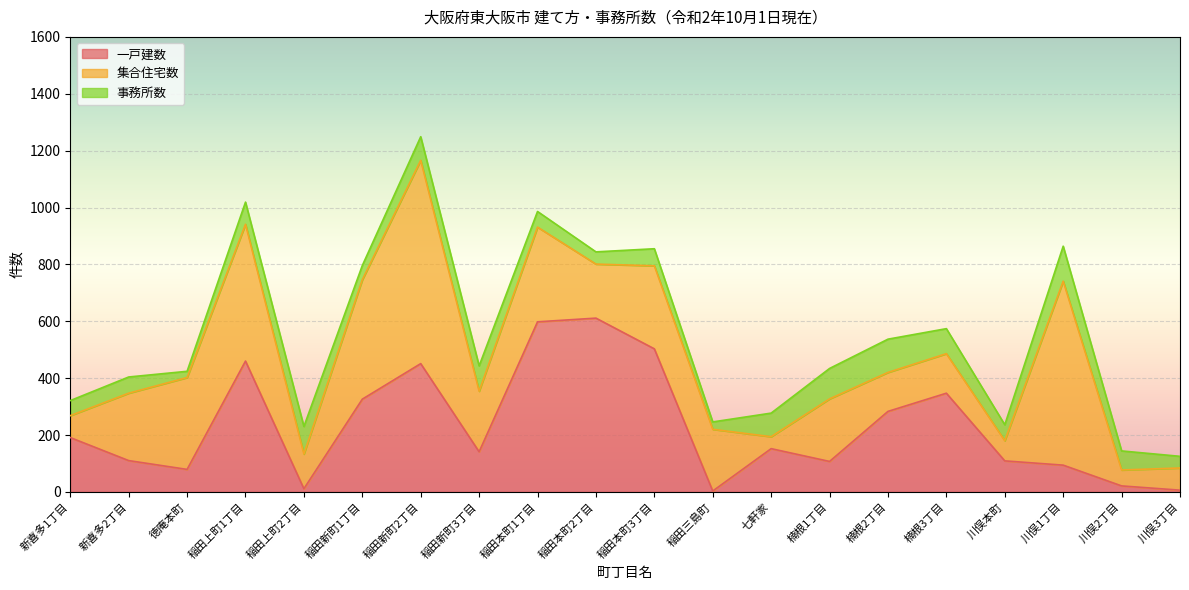

Which series has the widest spread of values?

集合住宅数